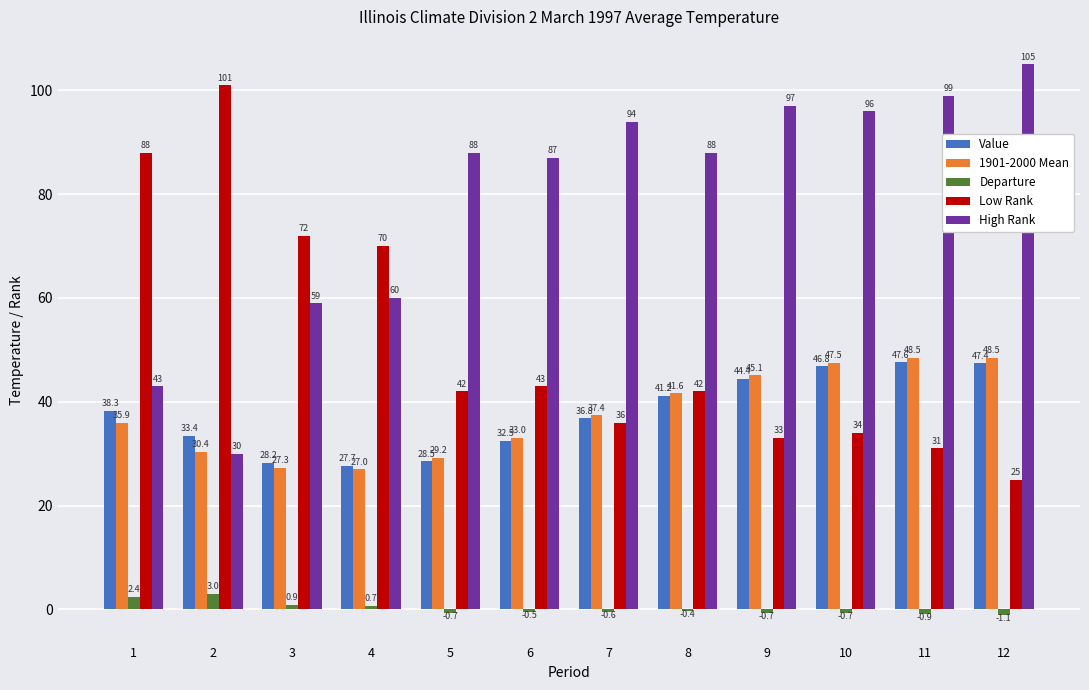

At 10, list the series in order from largest to smallest.

High Rank, 1901-2000 Mean, Value, Low Rank, Departure